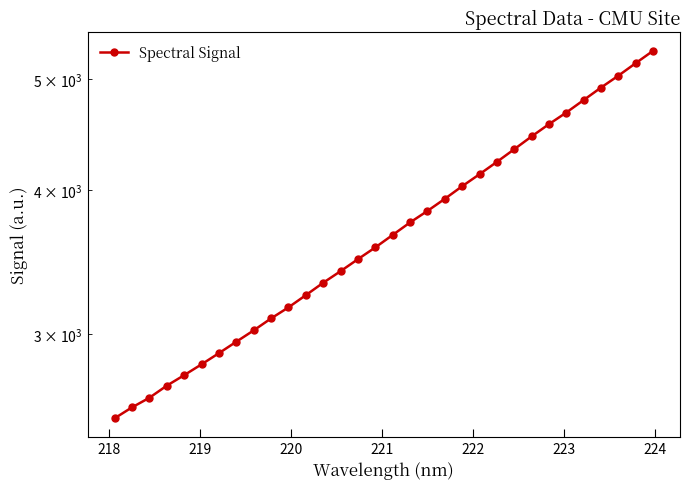

Is it true that the value at 11 is 4402.7?

False